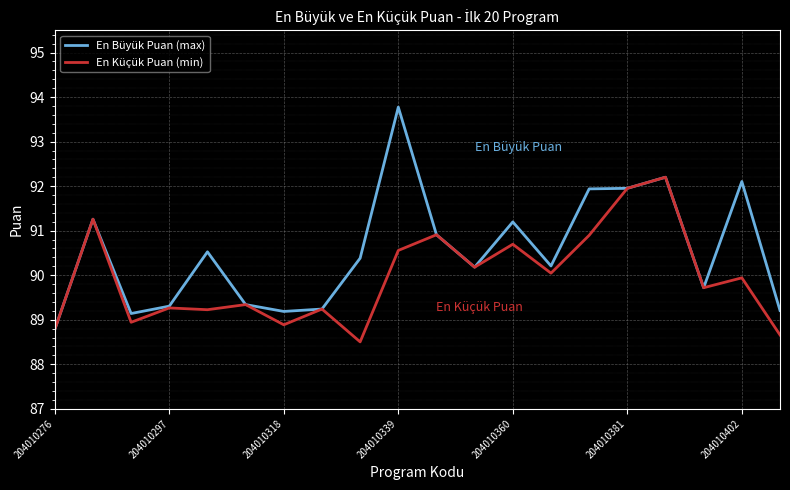

Rank the series by their average value, from highest to lowest.

En Büyük Puan (max), En Küçük Puan (min)